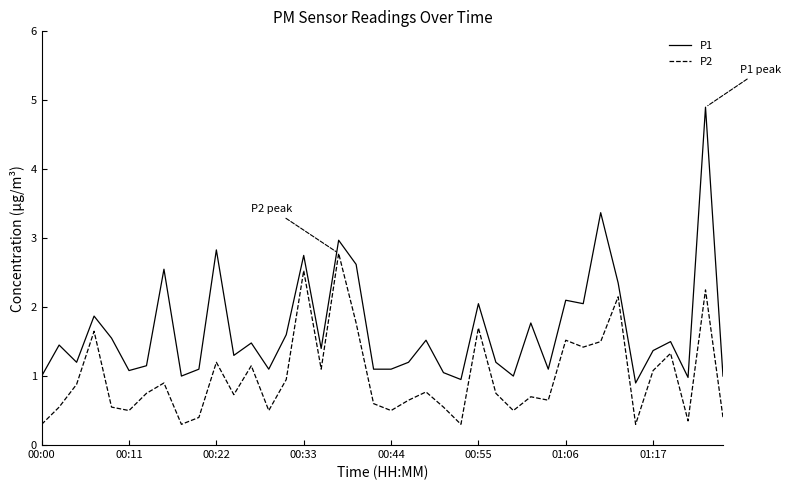

Which series has the largest range (max minus min)?

P1